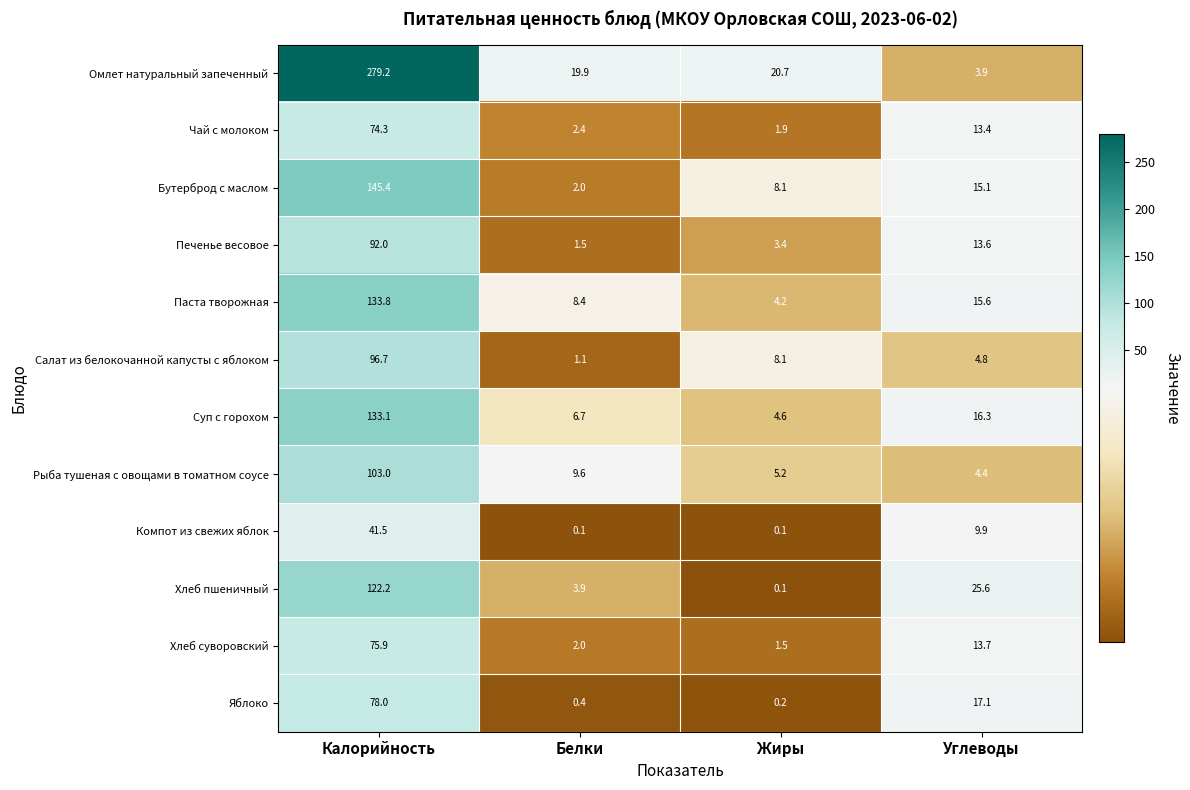

How many series are shown in this chart?

12